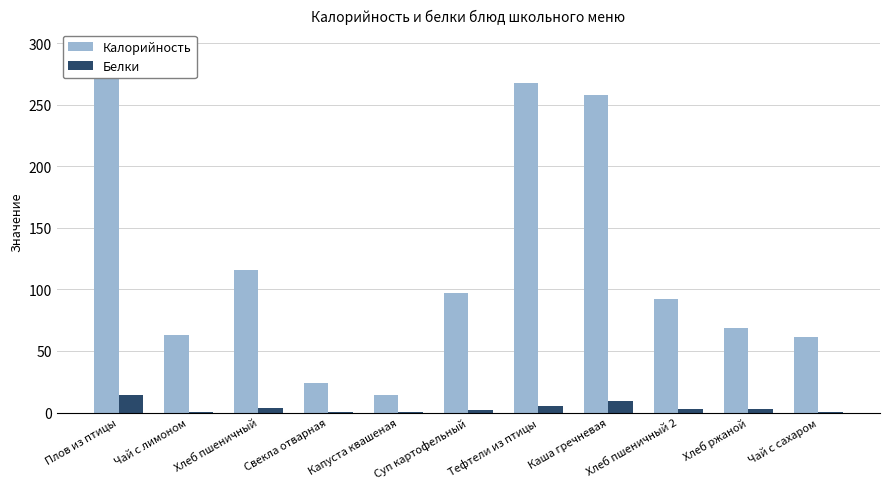

Which series has the largest range (max minus min)?

Калорийность